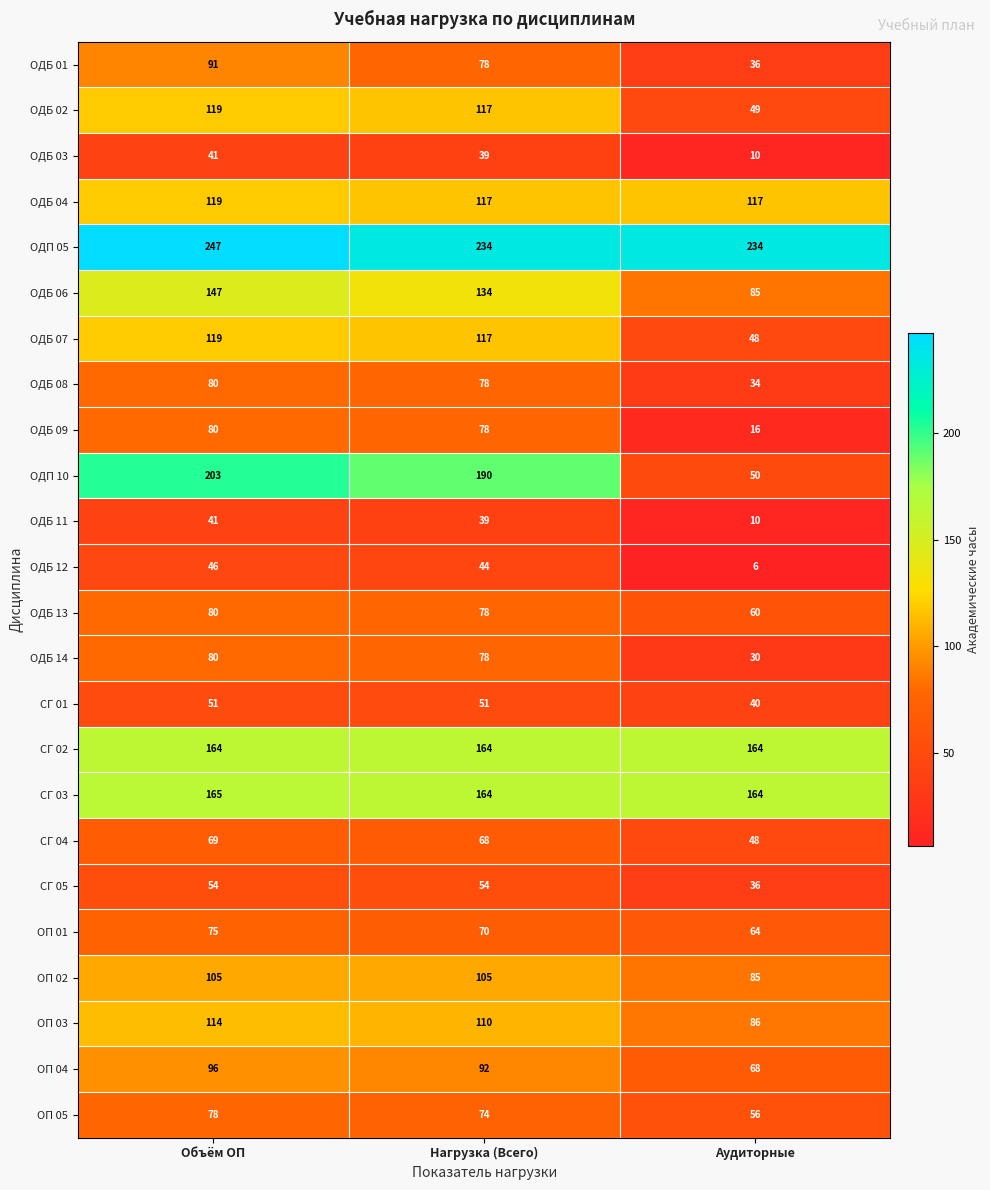

Which series has the largest range (max minus min)?

ОДП 10